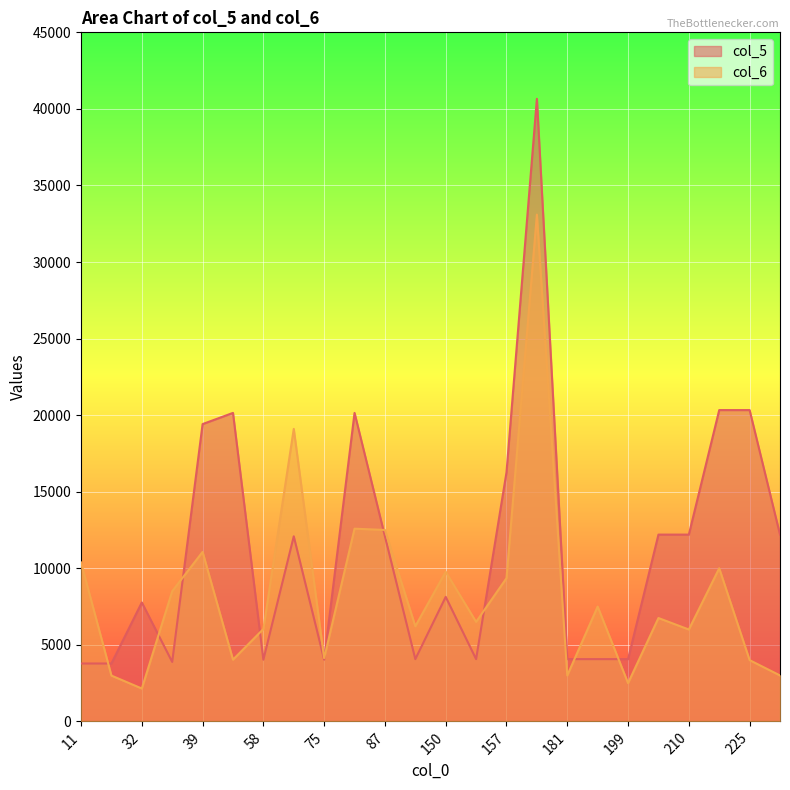

How many interior local valleys does the col_6 series have?

8